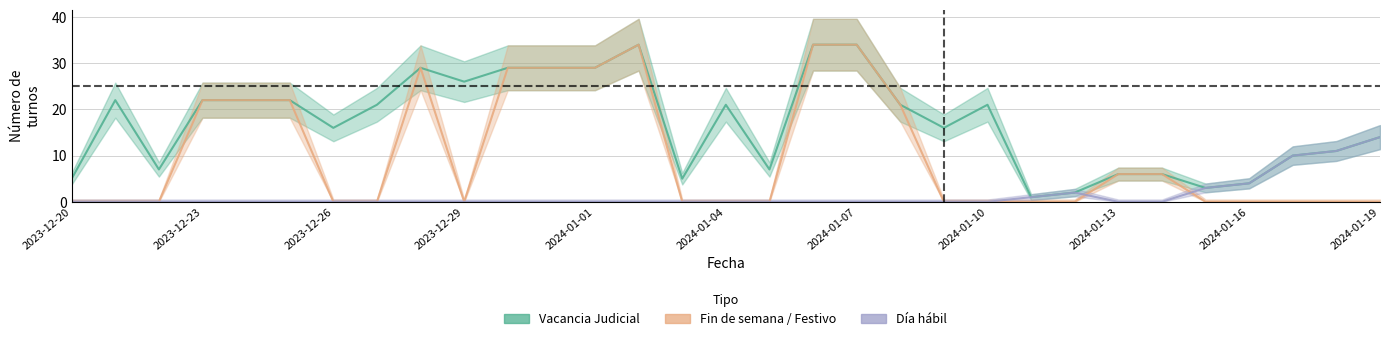

What is the total value across all series at 2023-12-29?

26